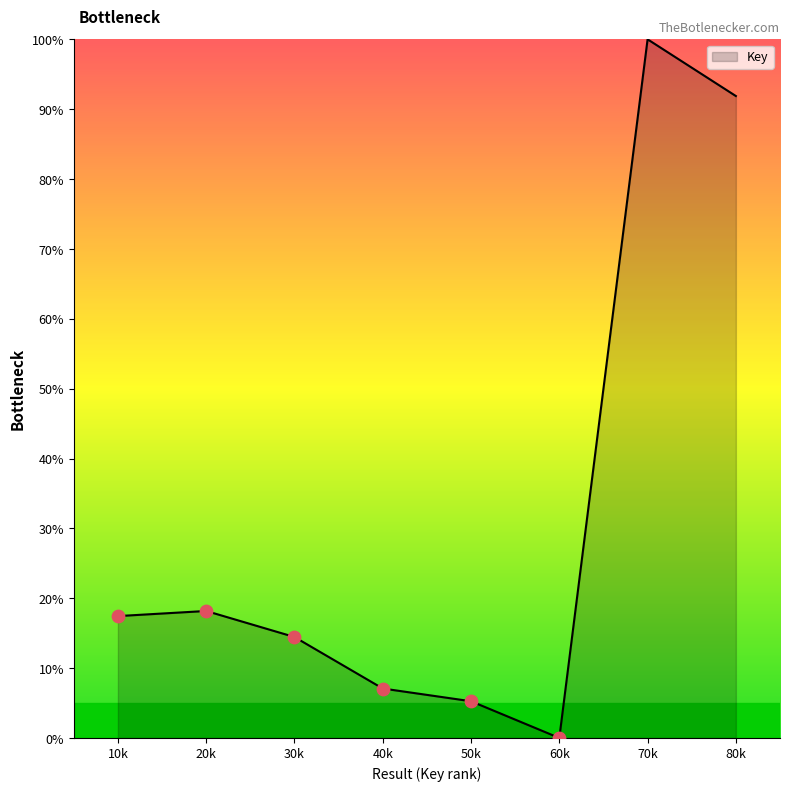

What is the change in value from 20k to 70k?

+81.8